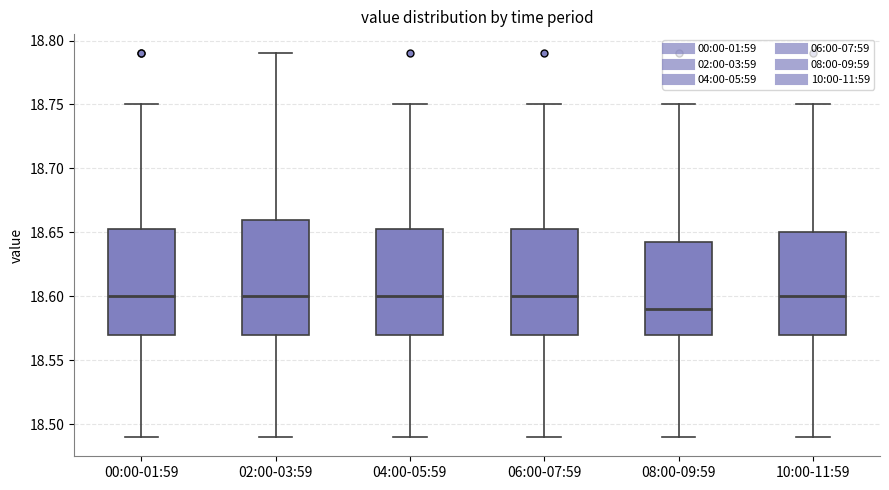

Where does the median line of the box for 10:00-11:59 sit on the y-axis? The values are not printed on the chart, so give them approximately, as read against the axis.

18.600